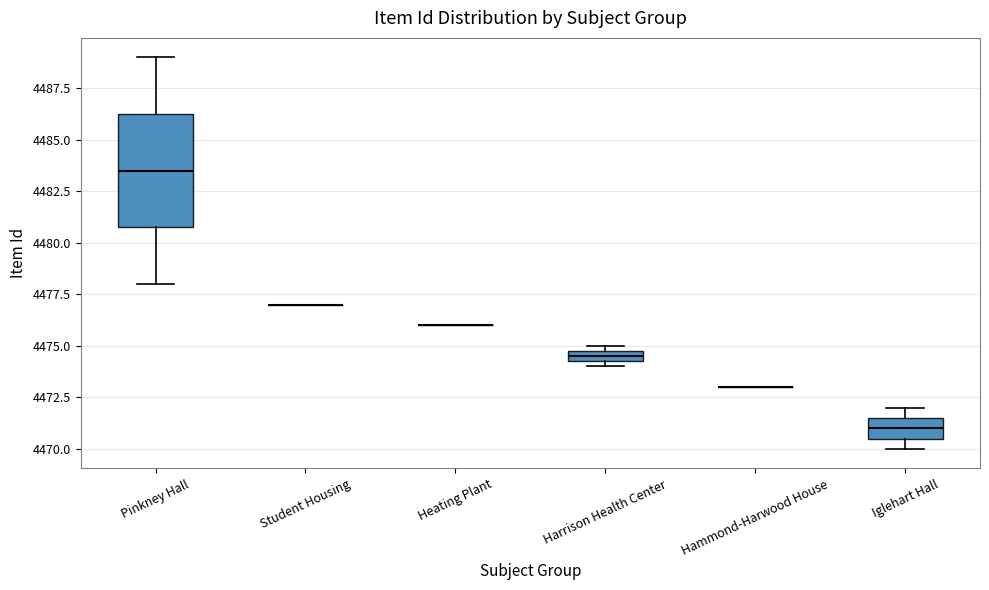

Comparing the boxes themselves (not the whiskers), which one is the tallest?

Pinkney Hall